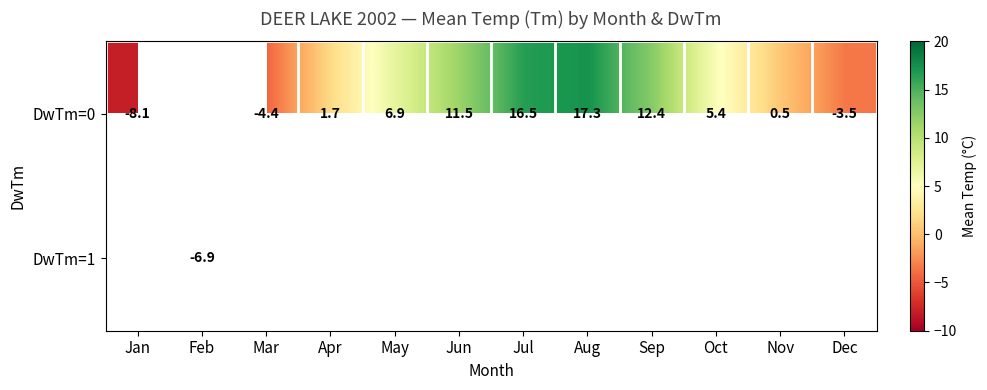

Is the value of DwTm=0 at Dec greater than the value of DwTm=1 at Feb?

Yes